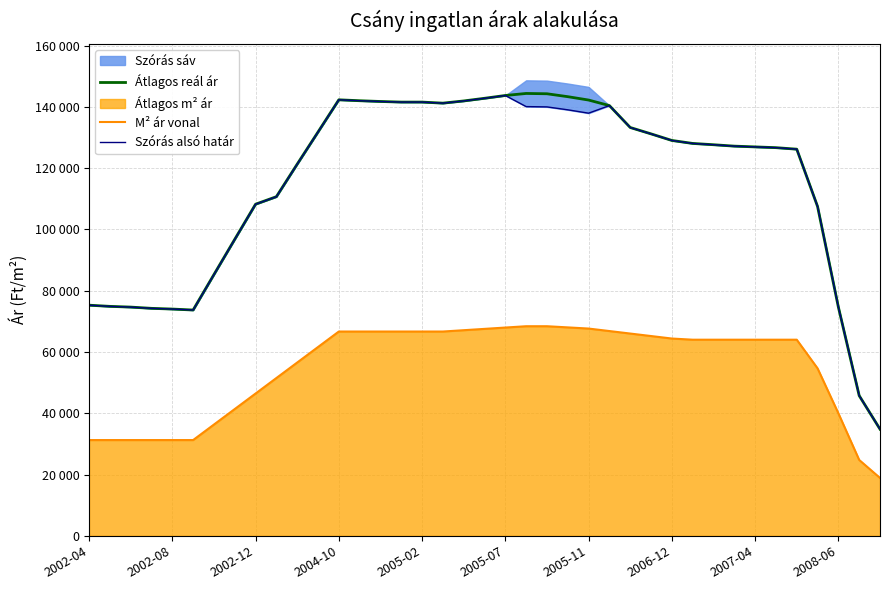

The Szórás alsó határ series shows 29695 at 2005-11. True or false?

False